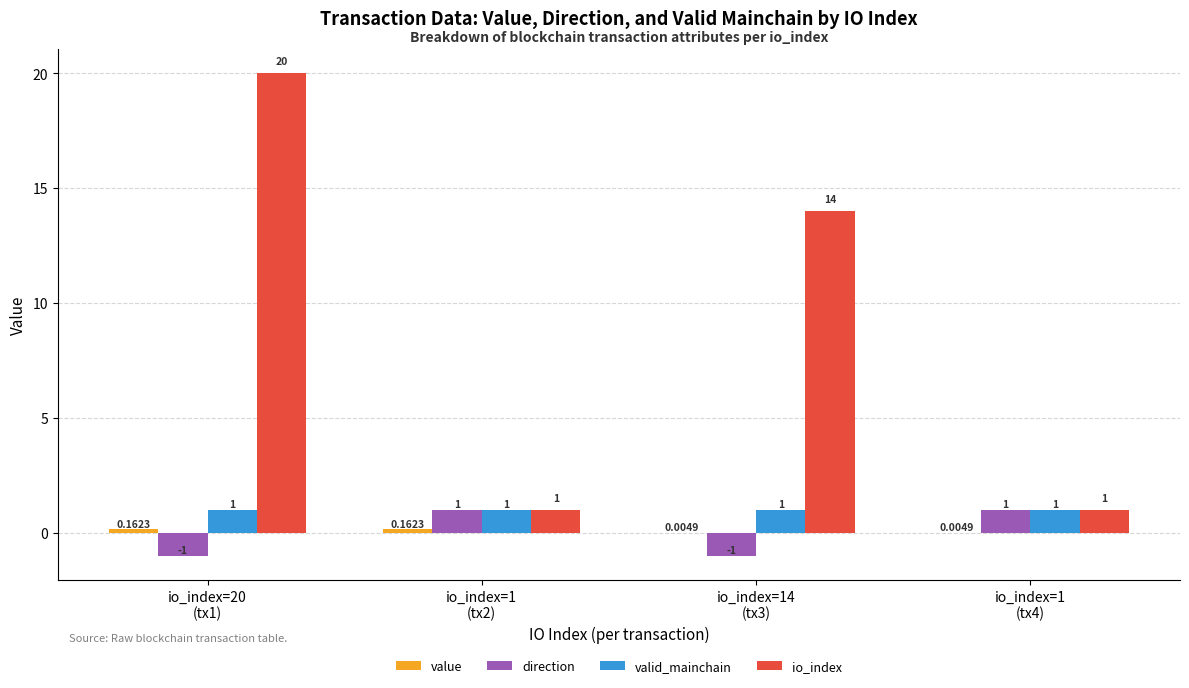

Are the bars grouped side by side (vs. stacked)?

Yes